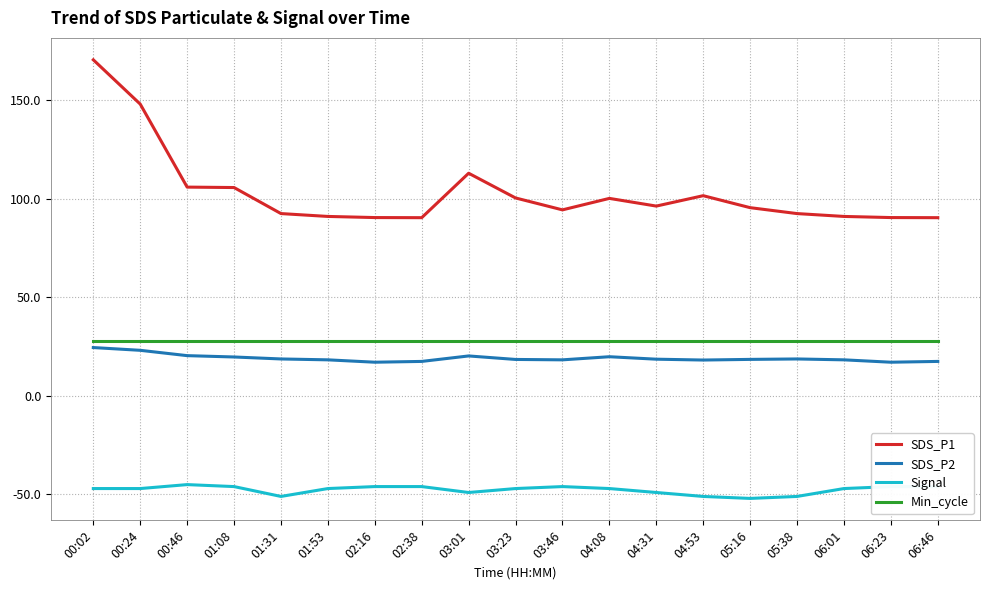

At 04:53, list the series in order from largest to smallest.

SDS_P1, Min_cycle, SDS_P2, Signal